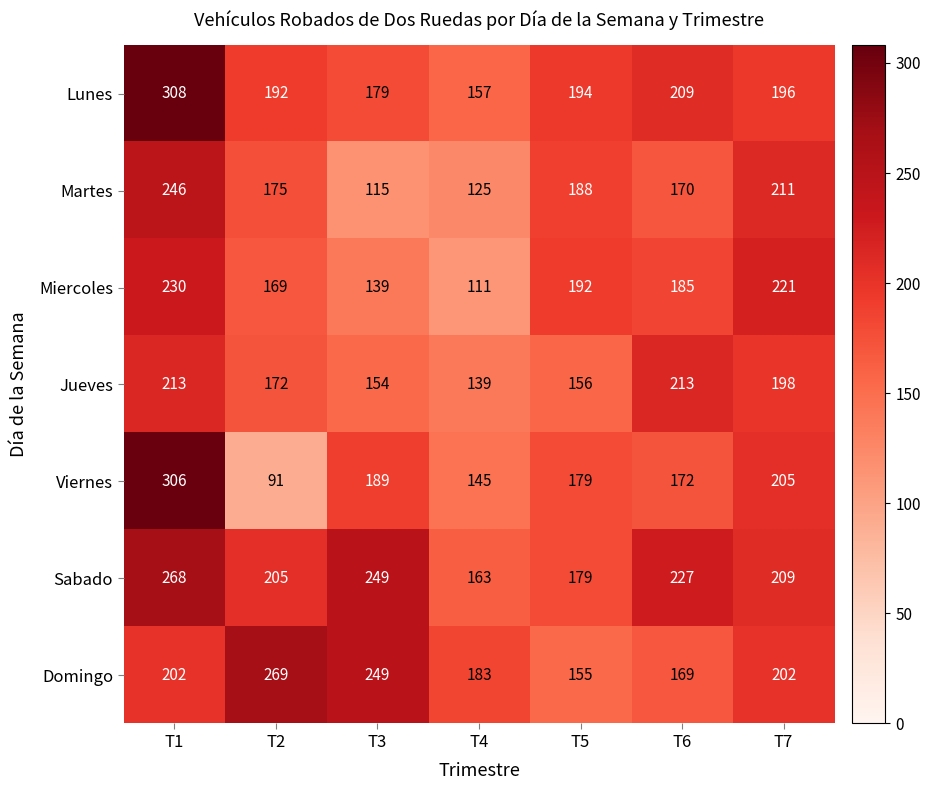

At which category does the chart reach its peak across all series?

T1